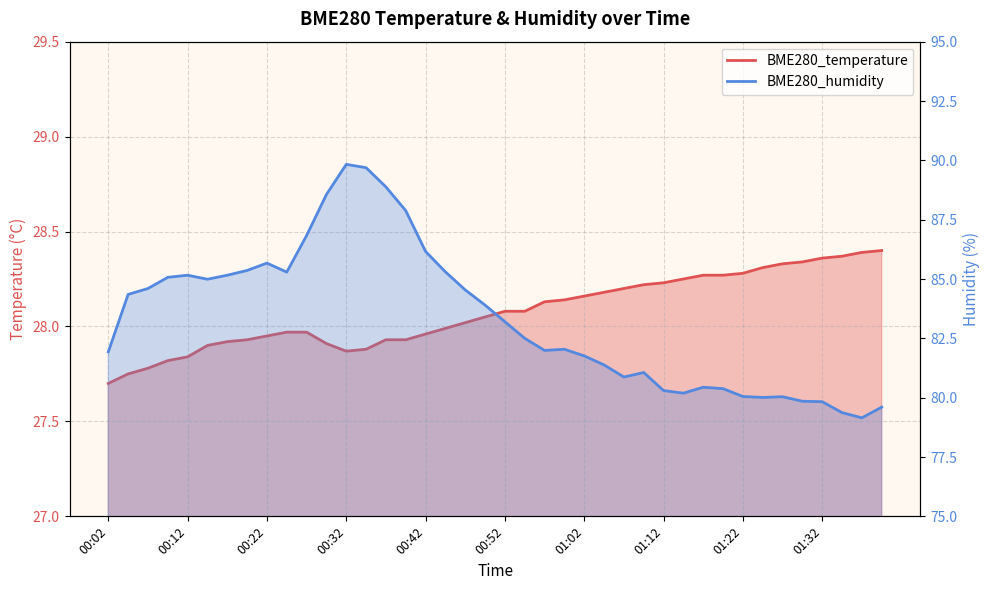

At which label is BME280_humidity closest to 84?

00:49